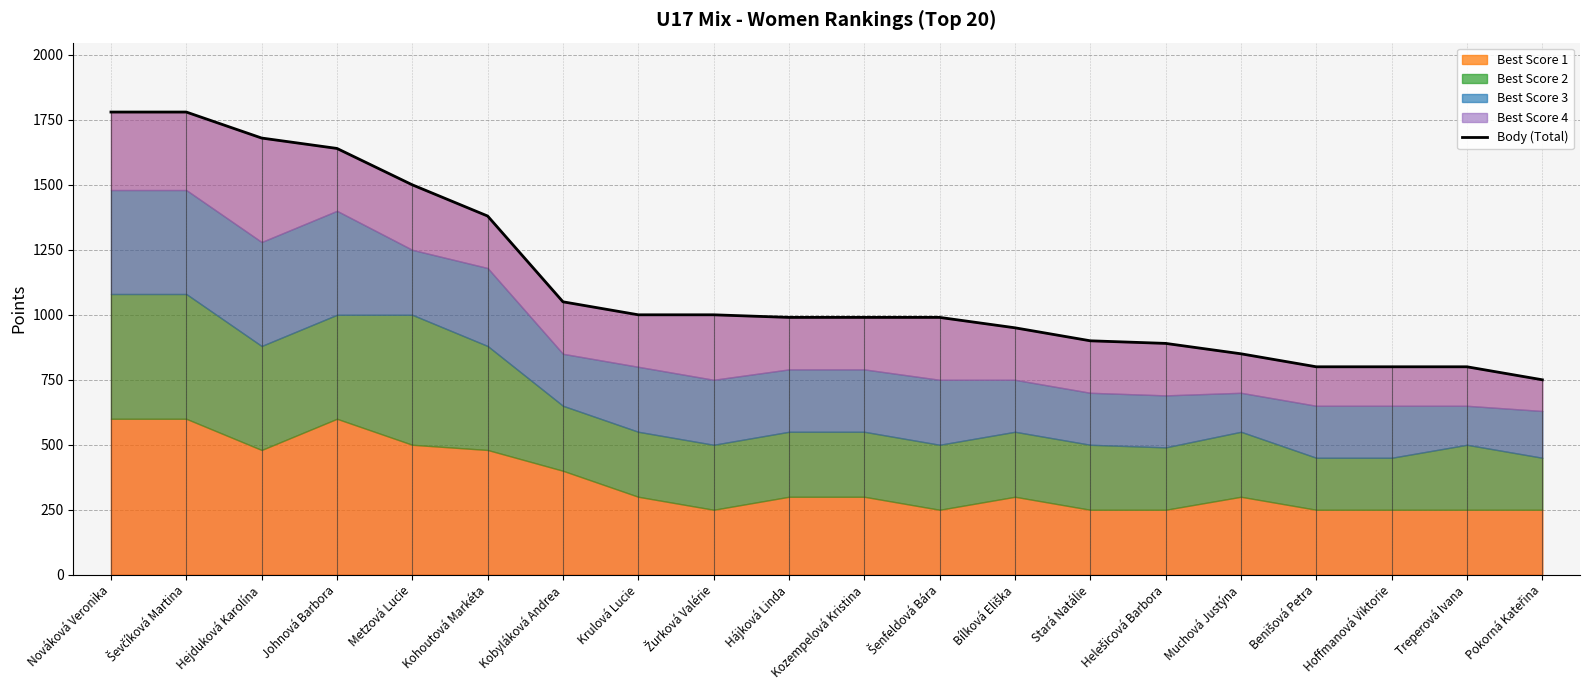

What is the sum of all values?

22520